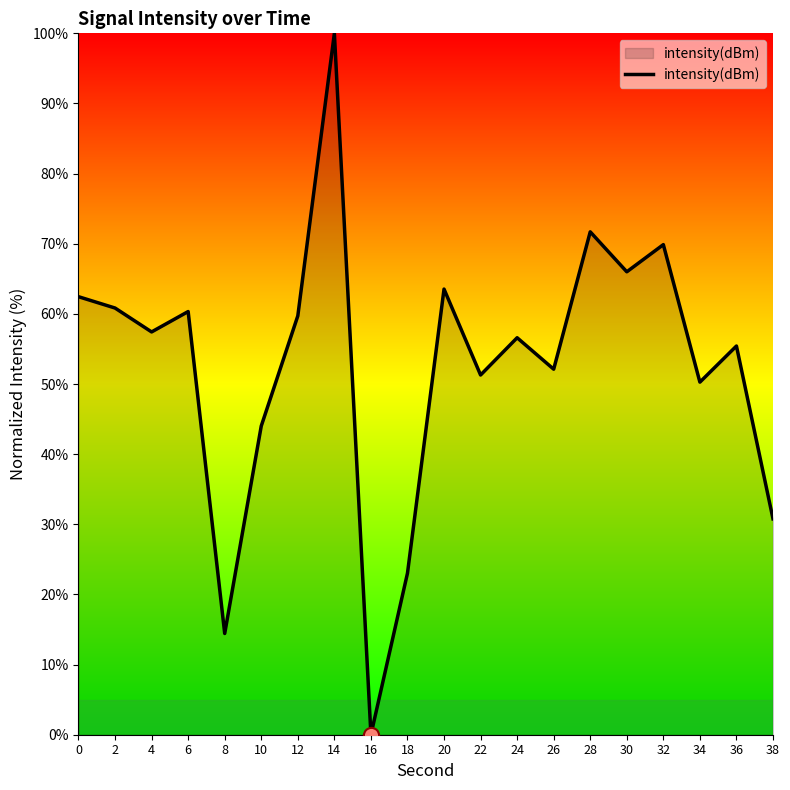

Which has a higher value, 36 or 14?

14